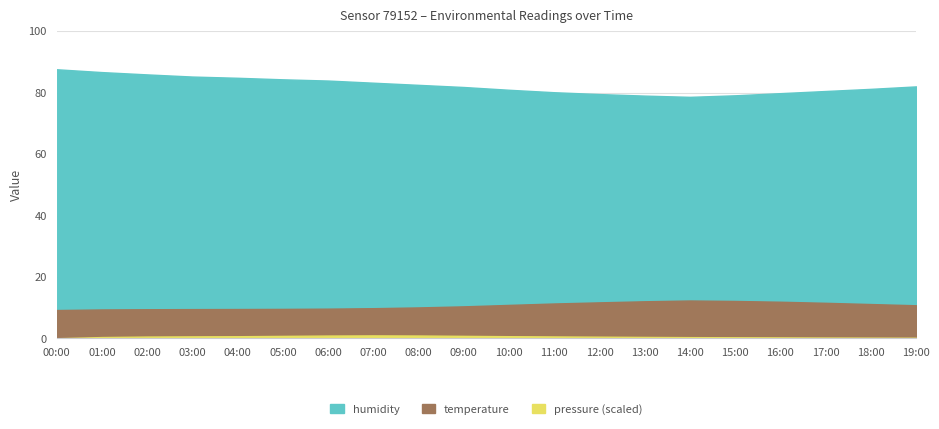

Rank the categories by humidity value from lowest to highest.

14:00, 13:00, 15:00, 12:00, 16:00, 11:00, 17:00, 10:00, 18:00, 09:00, 19:00, 08:00, 07:00, 06:00, 05:00, 04:00, 03:00, 02:00, 01:00, 00:00